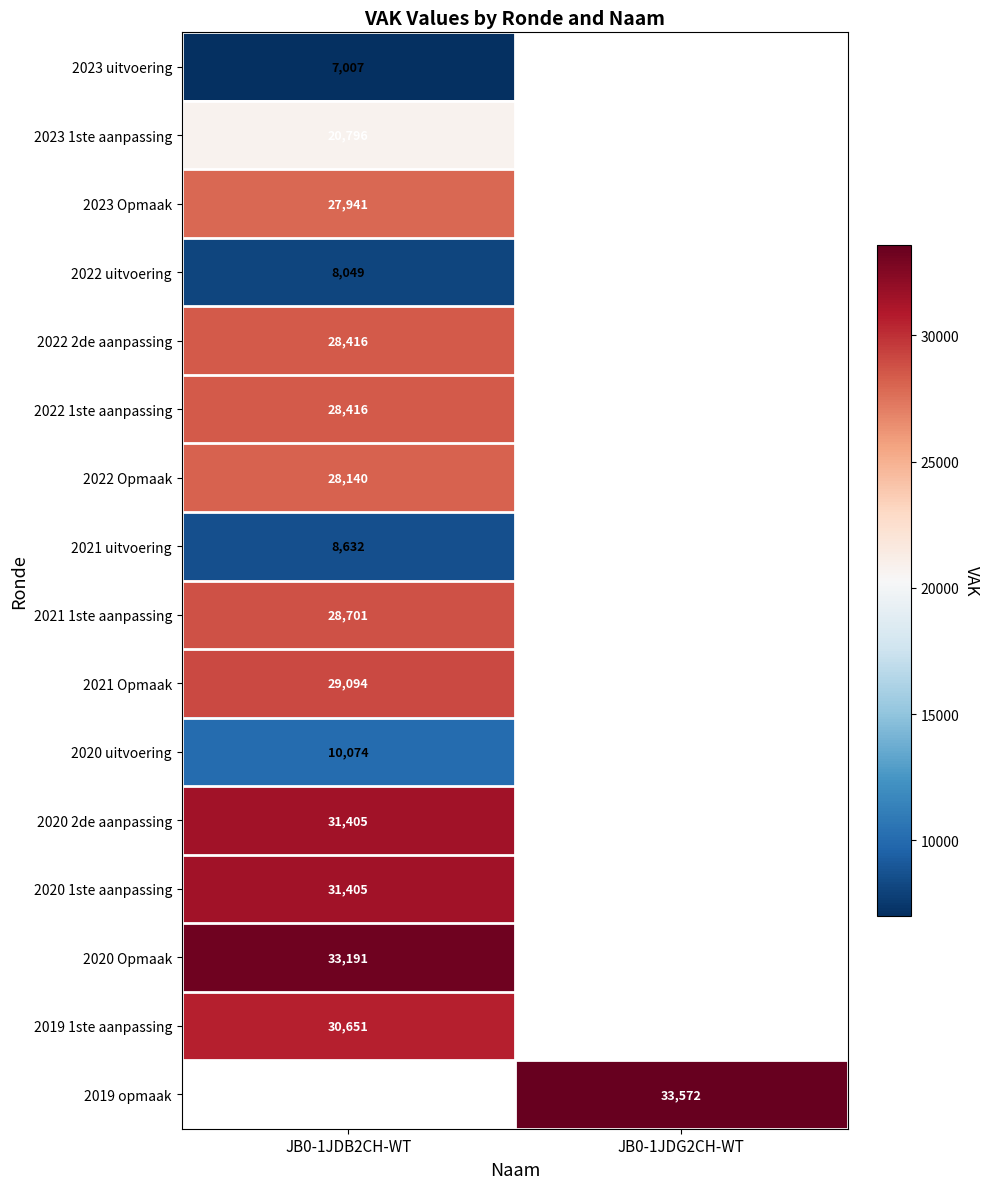

True or false: 2019 1ste aanpassing has a value of 30651 at JB0-1JDB2CH-WT.

True